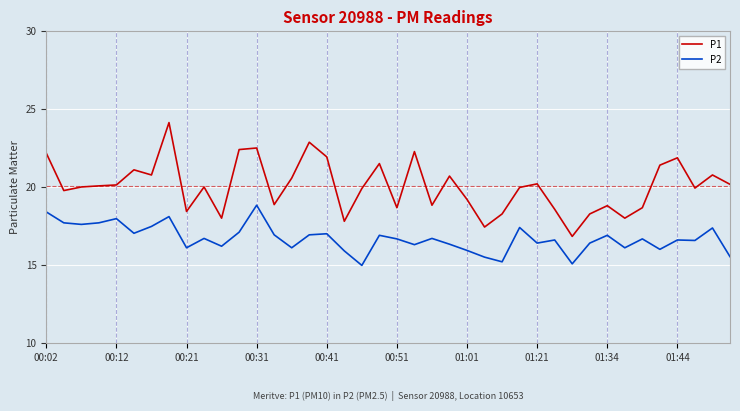

What is the greatest value displayed?

24.1